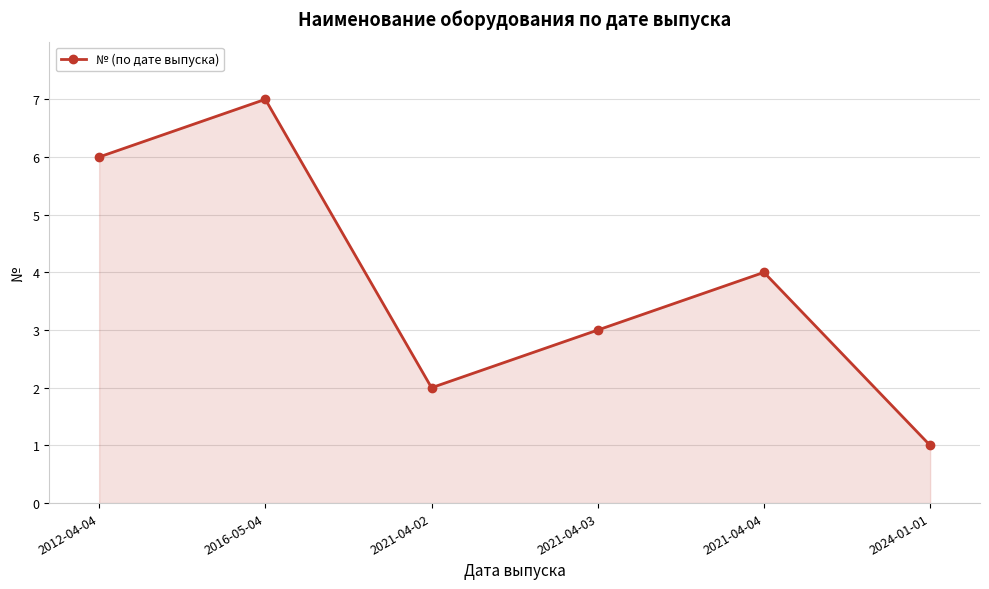

How many lines are shown in the chart?

1